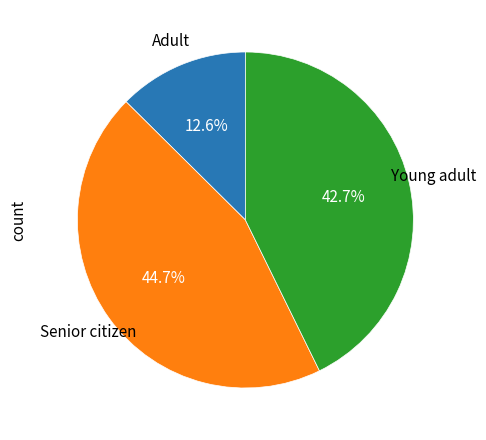

Is there any slice that represents more than half of the pie?

No